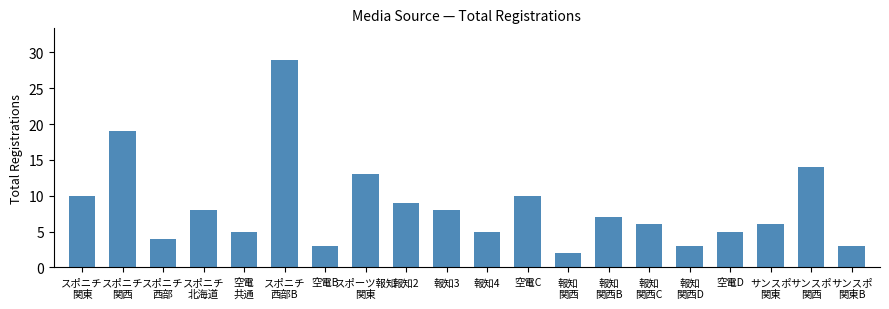

Count the number of categories in the chart.

20